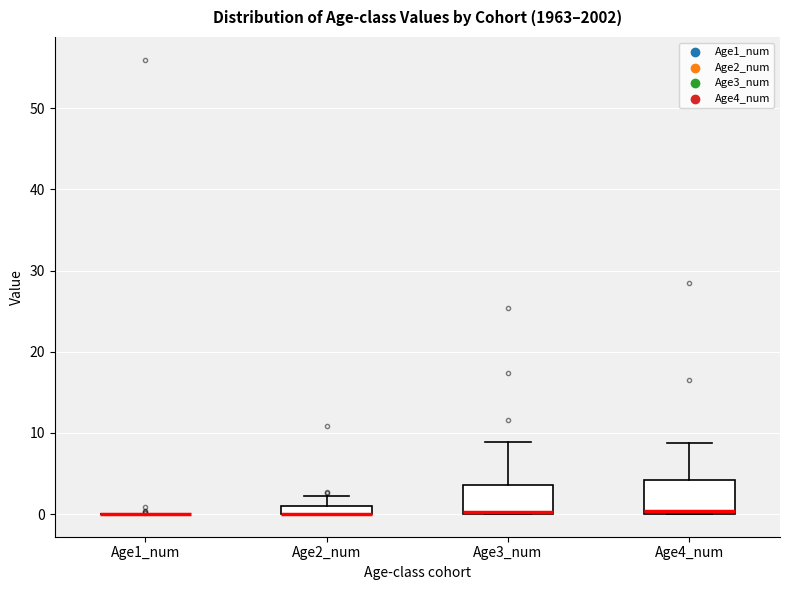

Where is the upper edge of the box for Age3_num on the y-axis? The values are not printed on the chart, so give them approximately, as read against the axis.

4